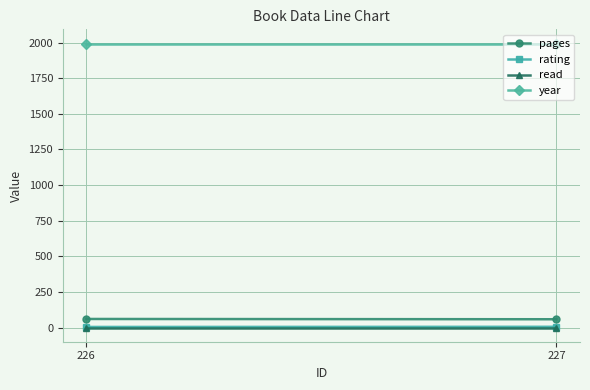

List the series in order of their peak value, lowest first.

read, rating, pages, year